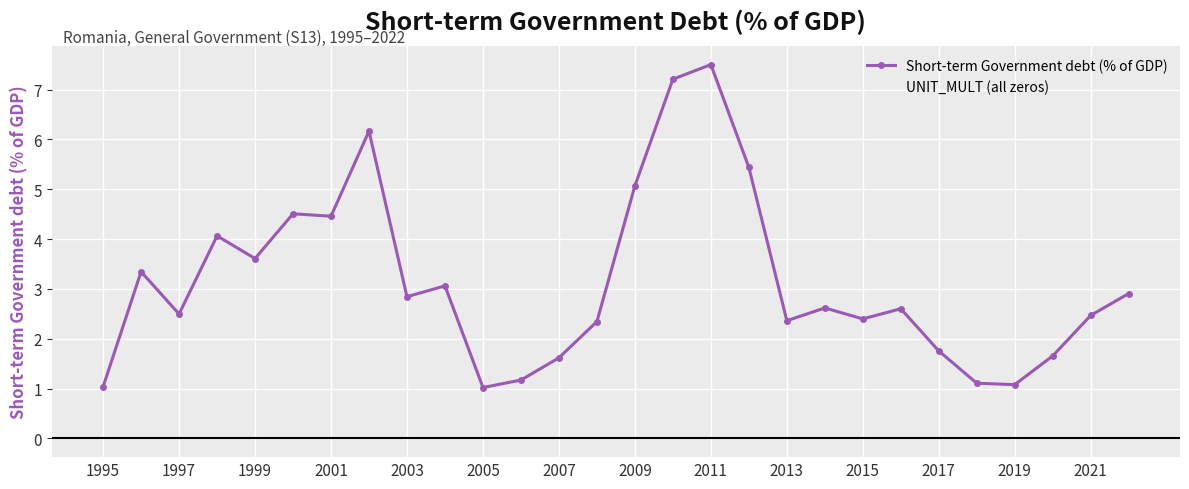

Count the number of data series in this chart.

2